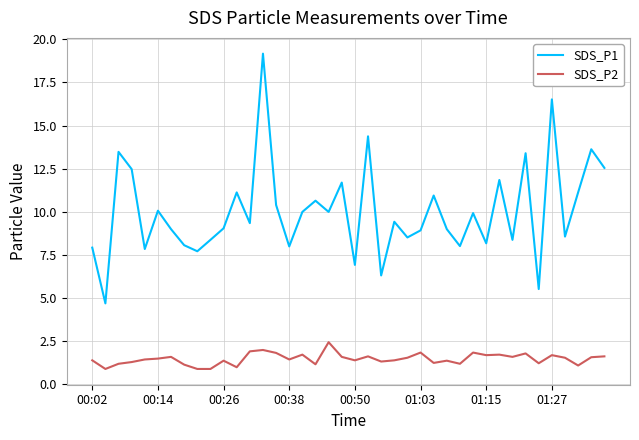

True or false: SDS_P2 and SDS_P1 cross at least once.

False